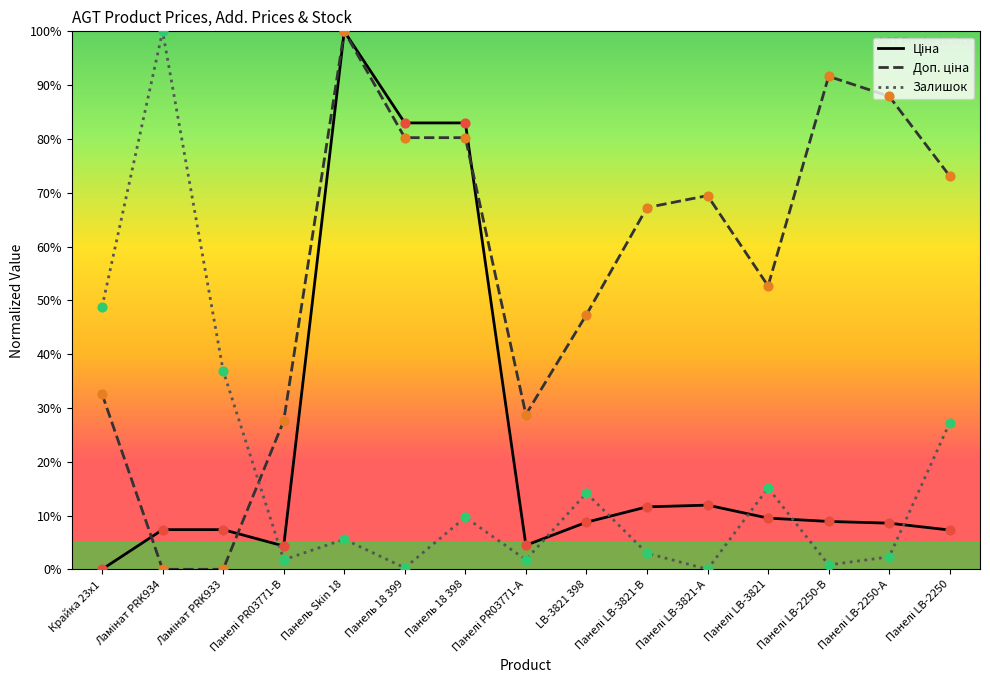

Is the value of Ціна at Панелі PR03771-А greater than the value of Залишок at Ламінат PRK933?

No